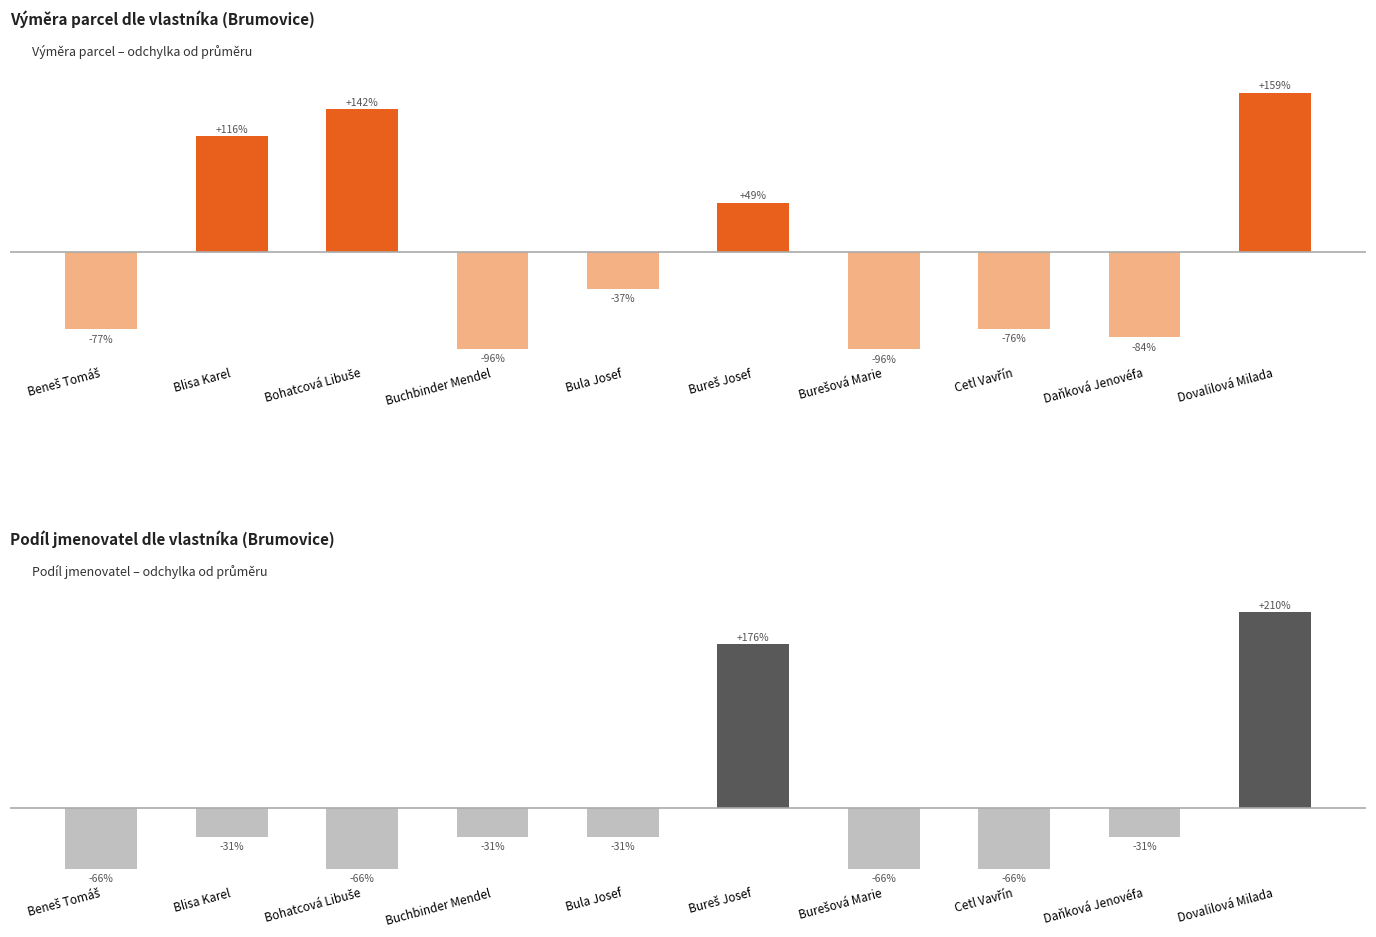

What is the minimum value shown in the chart?

-96.4